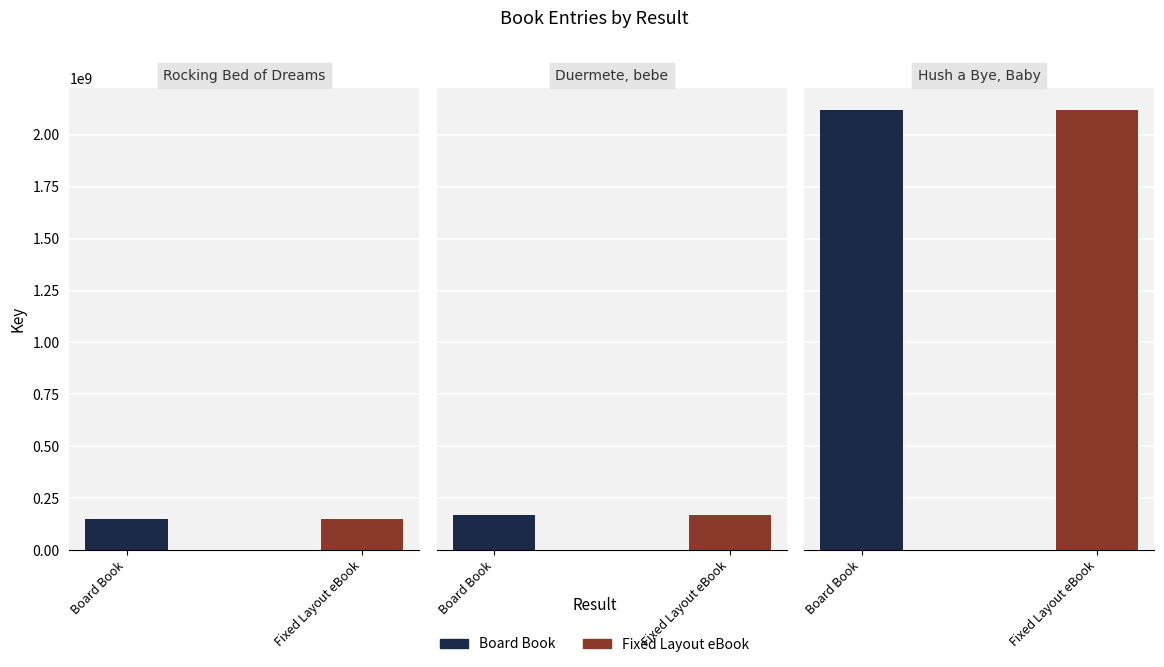

What are all the series names shown in the legend?

Board Book, Fixed Layout eBook